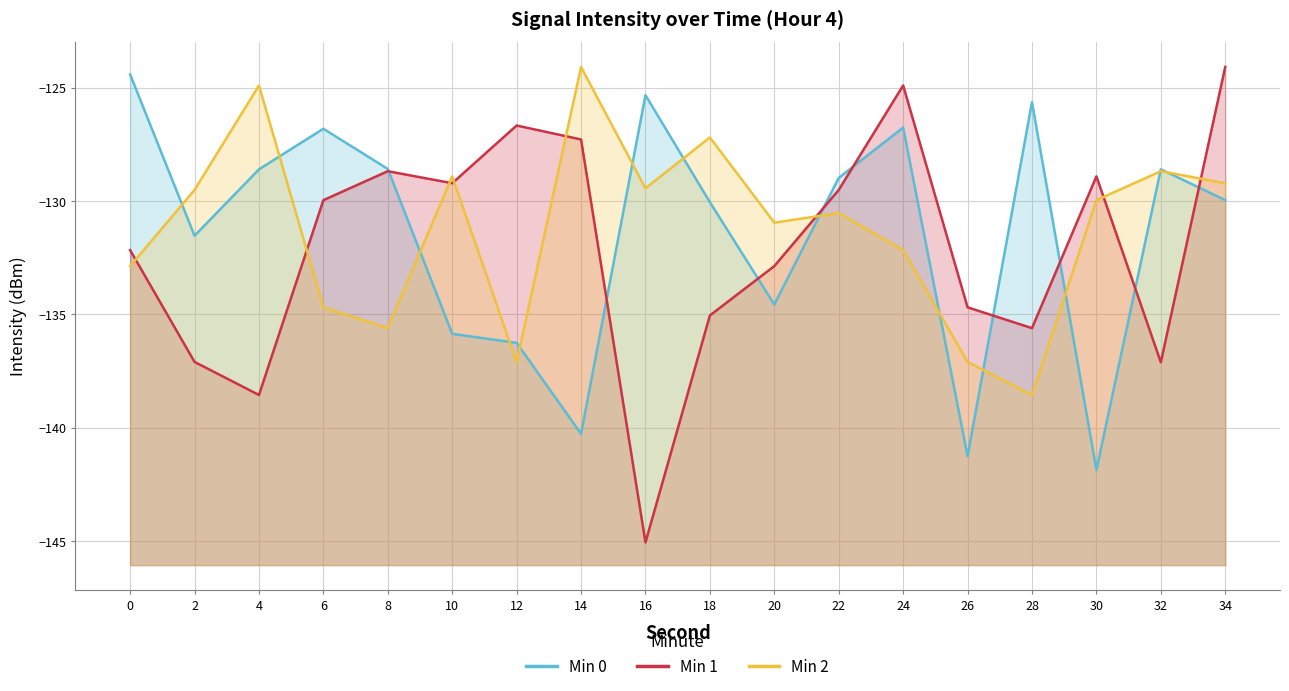

True or false: Min 1 has more than 2 points higher than both neighbors.

True